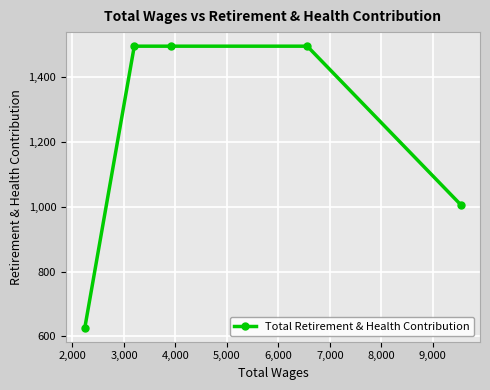

What is the smallest value displayed?

627